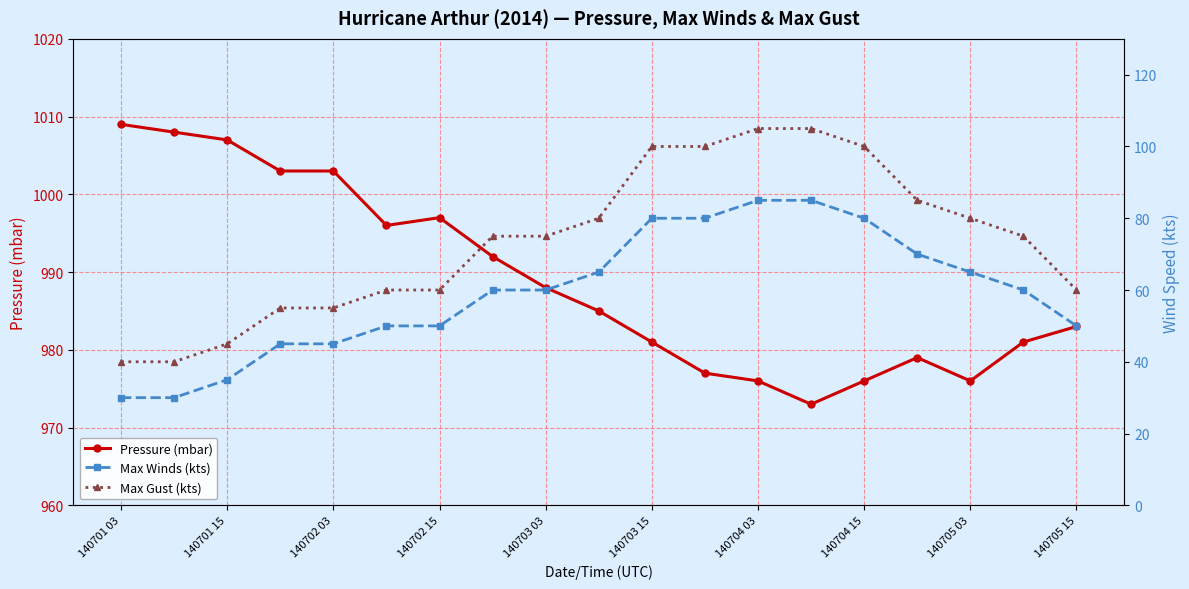

In Pressure (mbar), how many points are lower than both neighbors (excluding endpoints)?

3